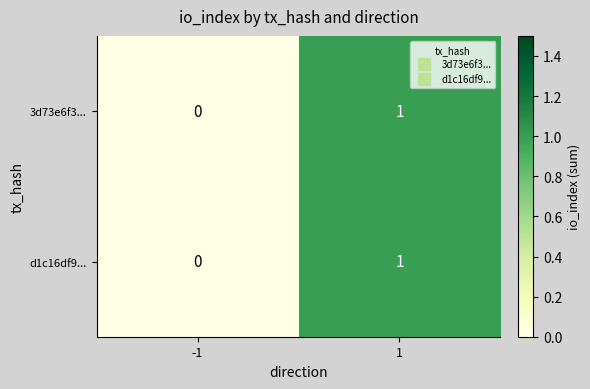

The 3d73e6f3... series shows 0 at -1. True or false?

True